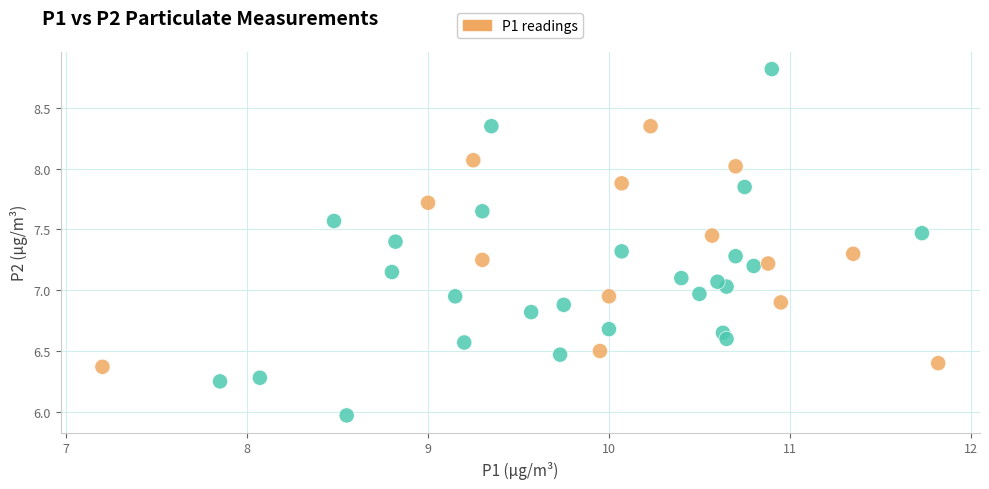

What is the range of X values (max minus min)?

4.6